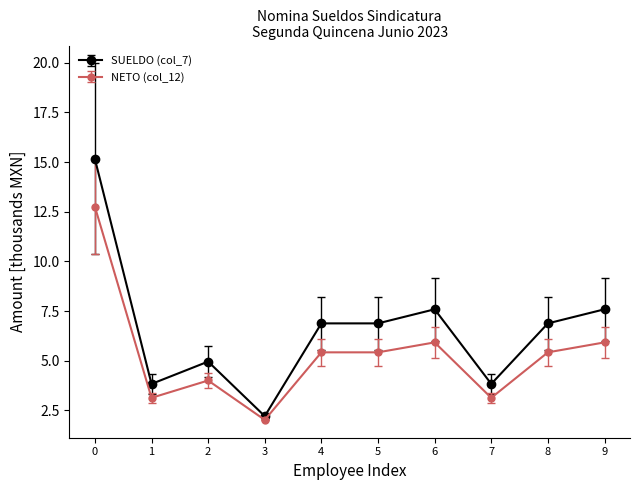

What is the value of the SUELDO (col_7) point at the 1st from the left?

15.2